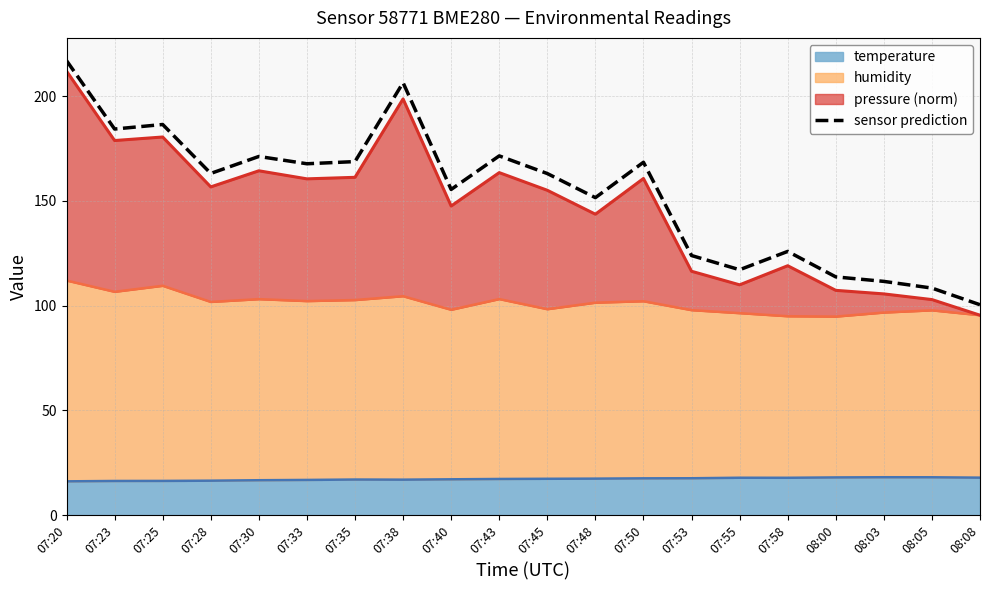

What is the maximum value shown in the chart?

217.0